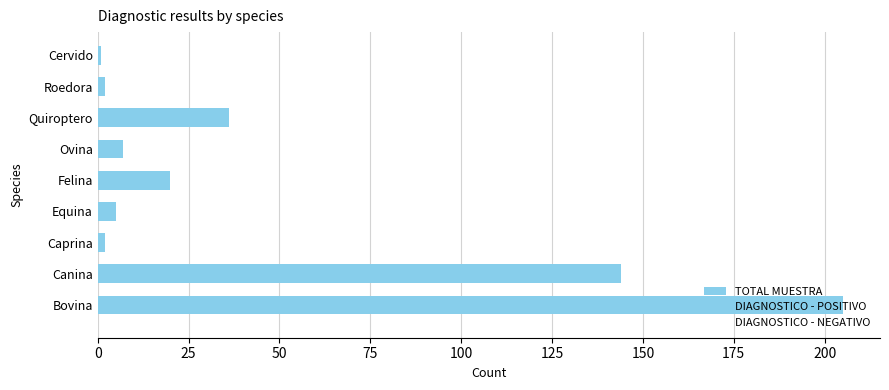

How many data points does each series have?

9